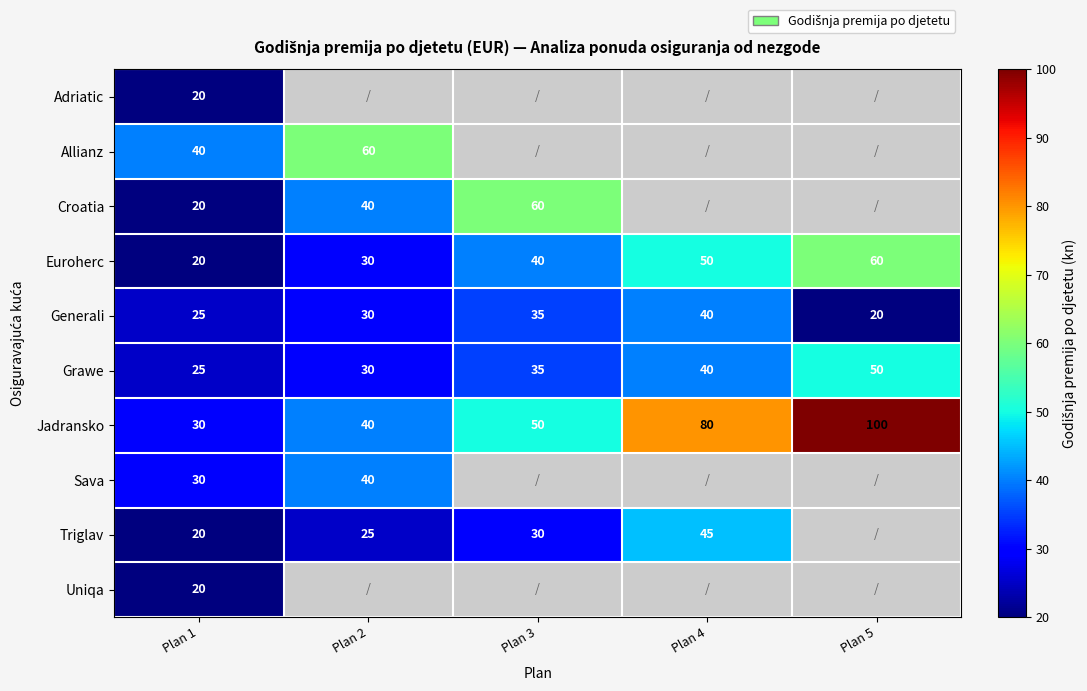

What is the total value across all series at Plan 1?

250